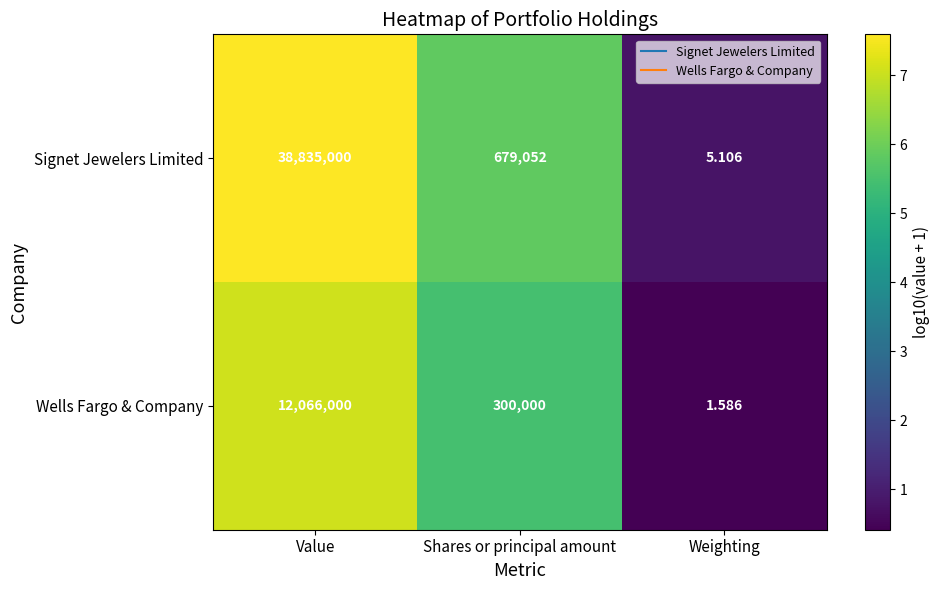

List the labels in order of Wells Fargo & Company value, smallest first.

Weighting, Shares or principal amount, Value